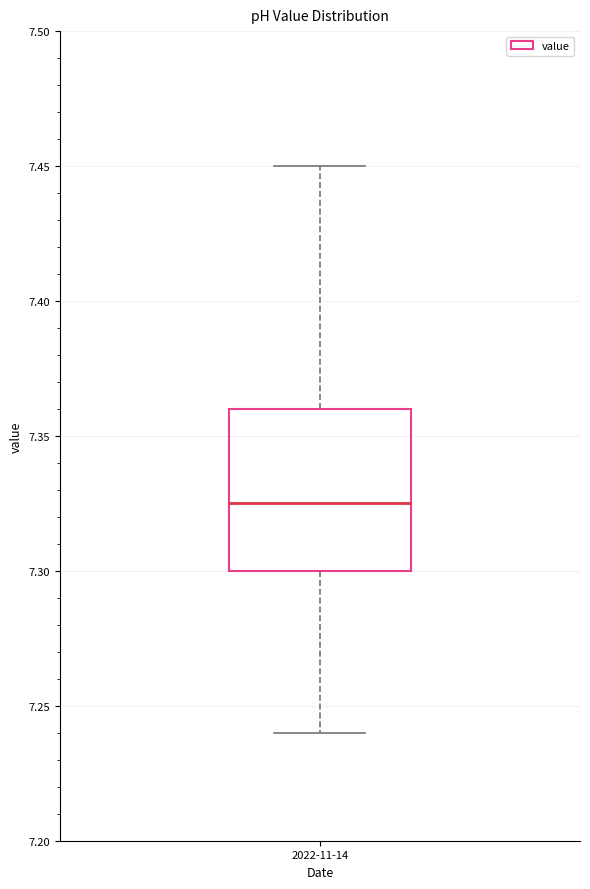

Read this box plot against the y-axis: the position of the median line, the range covered by the box, and the ends of both whiskers. The values are not printed on the chart, so give them approximately, as read against the axis.

median 7.325, box 7.300 to 7.360, whiskers 7.240 to 7.450